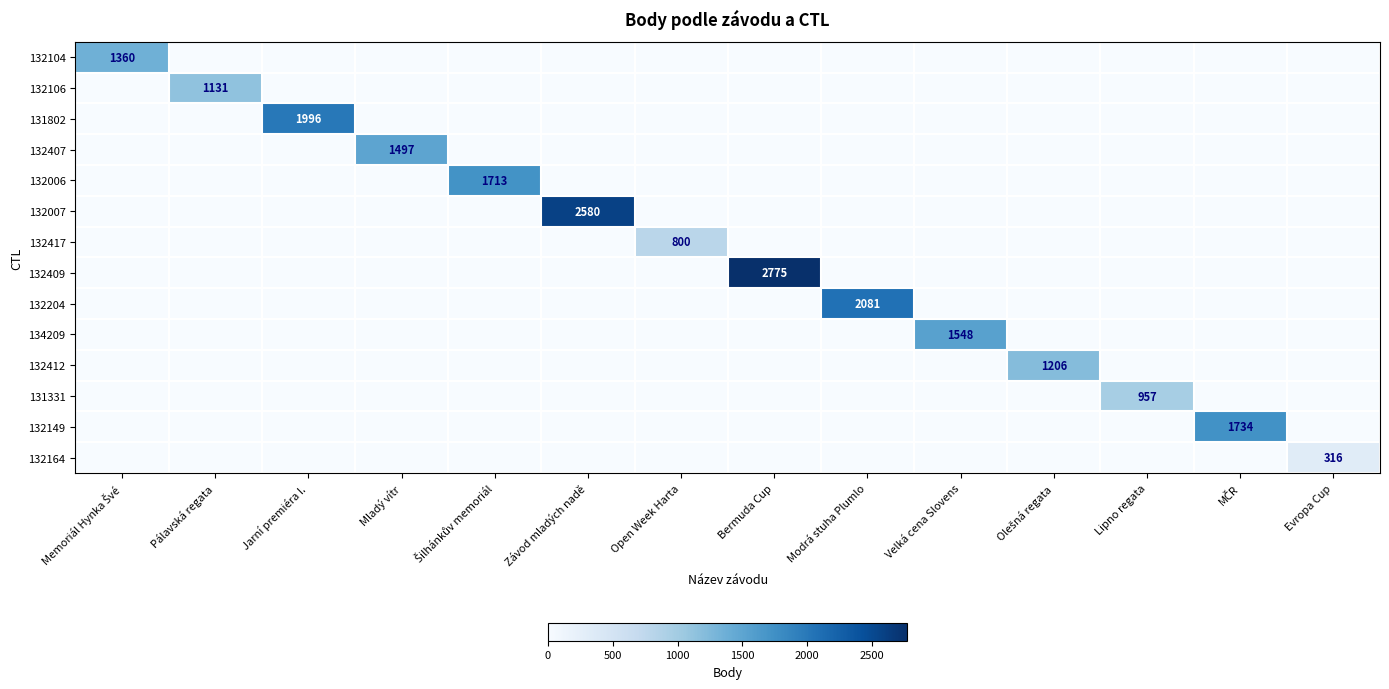

How many positive values does the 132104 series have?

1